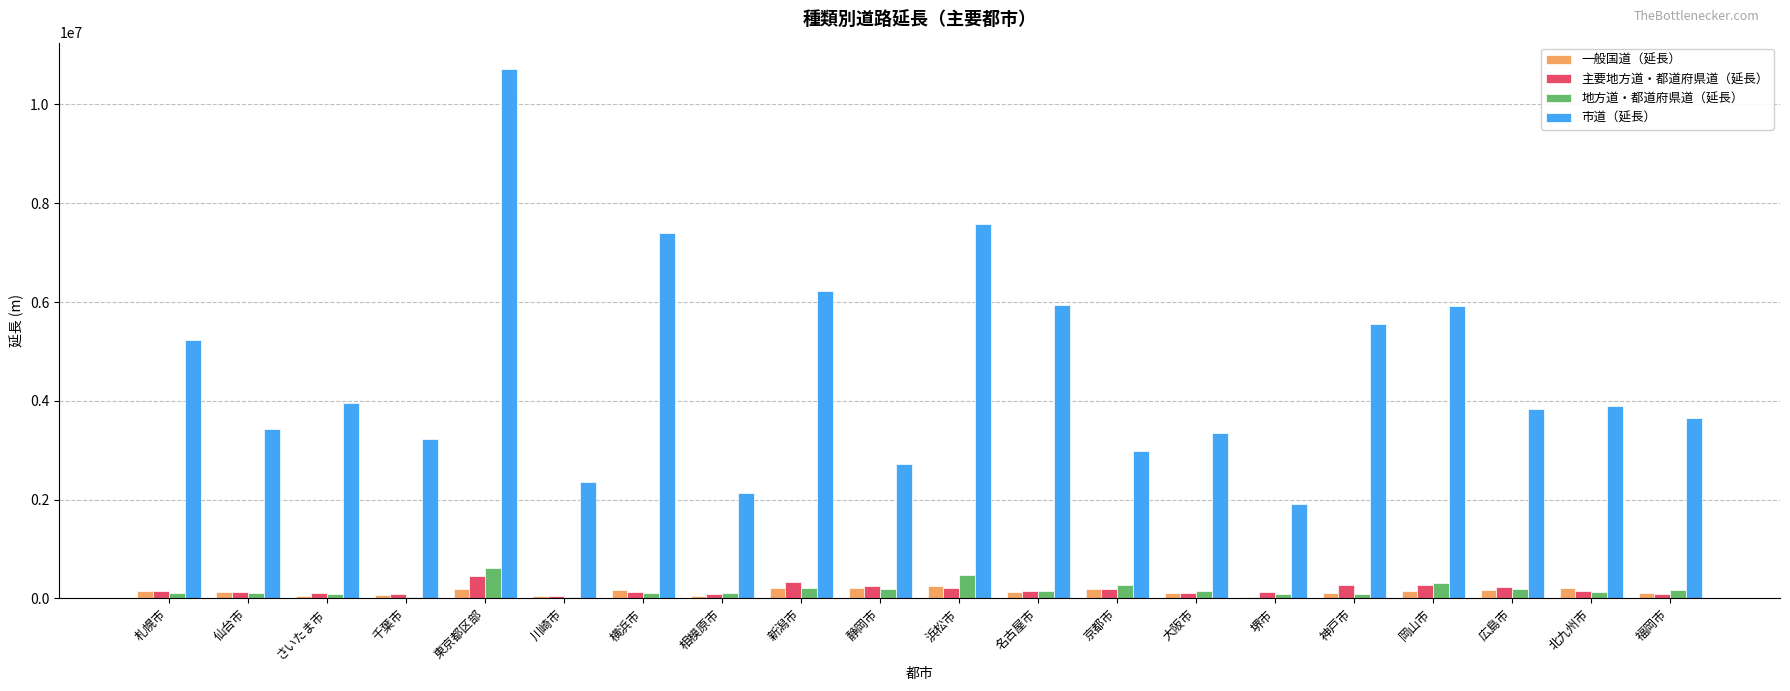

The 市道（延長） series shows 8939605.1 at 札幌市. True or false?

False